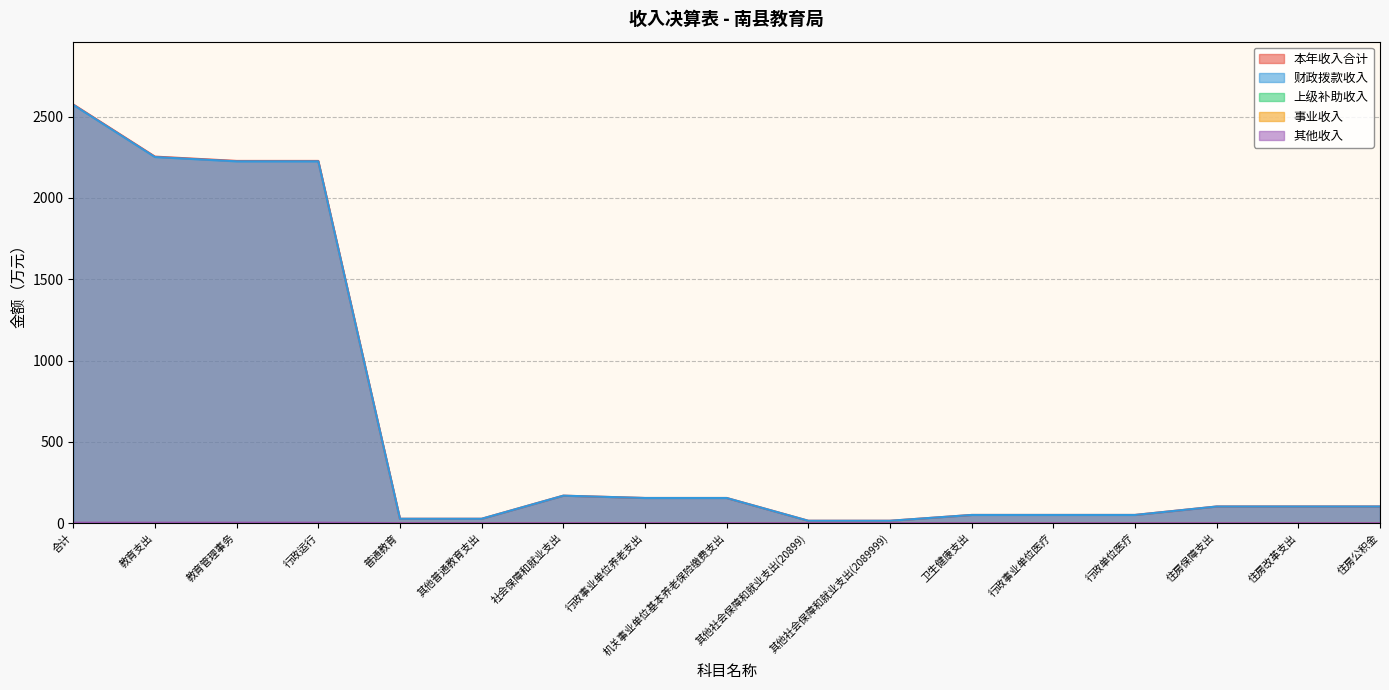

Reading left to right, extract all data points from this chart.

本年收入合计: 合计=2575.2	教育支出=2254.3	教育管理事务=2227.8	行政运行=2227.8	普通教育=26.5	其他普通教育支出=26.5	社会保障和就业支出=168.7	行政事业单位养老支出=154.4	机关事业单位基本养老保险缴费支出=154.4	其他社会保障和就业支出(20899)=14.2	其他社会保障和就业支出(2089999)=14.2	卫生健康支出=50.1	行政事业单位医疗=50.1	行政单位医疗=50.1	住房保障支出=102.1	住房改革支出=102.1	住房公积金=102.1
财政拨款收入: 合计=2572.7	教育支出=2251.8	教育管理事务=2225.3	行政运行=2225.3	普通教育=26.5	其他普通教育支出=26.5	社会保障和就业支出=168.7	行政事业单位养老支出=154.4	机关事业单位基本养老保险缴费支出=154.4	其他社会保障和就业支出(20899)=14.2	其他社会保障和就业支出(2089999)=14.2	卫生健康支出=50.1	行政事业单位医疗=50.1	行政单位医疗=50.1	住房保障支出=102.1	住房改革支出=102.1	住房公积金=102.1
其他收入: 合计=2.5	教育支出=2.5	教育管理事务=2.5	行政运行=2.5	普通教育=0.0	其他普通教育支出=0.0	社会保障和就业支出=0.0	行政事业单位养老支出=0.0	机关事业单位基本养老保险缴费支出=0.0	其他社会保障和就业支出(20899)=0.0	其他社会保障和就业支出(2089999)=0.0	卫生健康支出=0.0	行政事业单位医疗=0.0	行政单位医疗=0.0	住房保障支出=0.0	住房改革支出=0.0	住房公积金=0.0